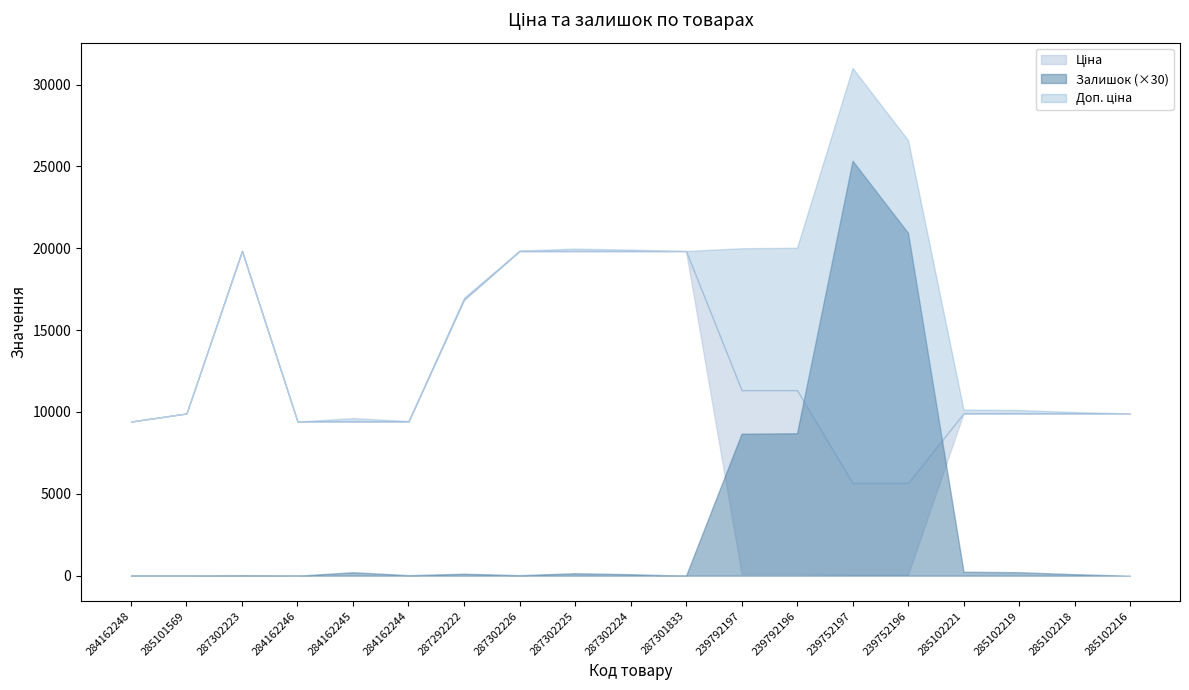

What is the difference between the second highest and second lowest values in the Залишок series?

698.0